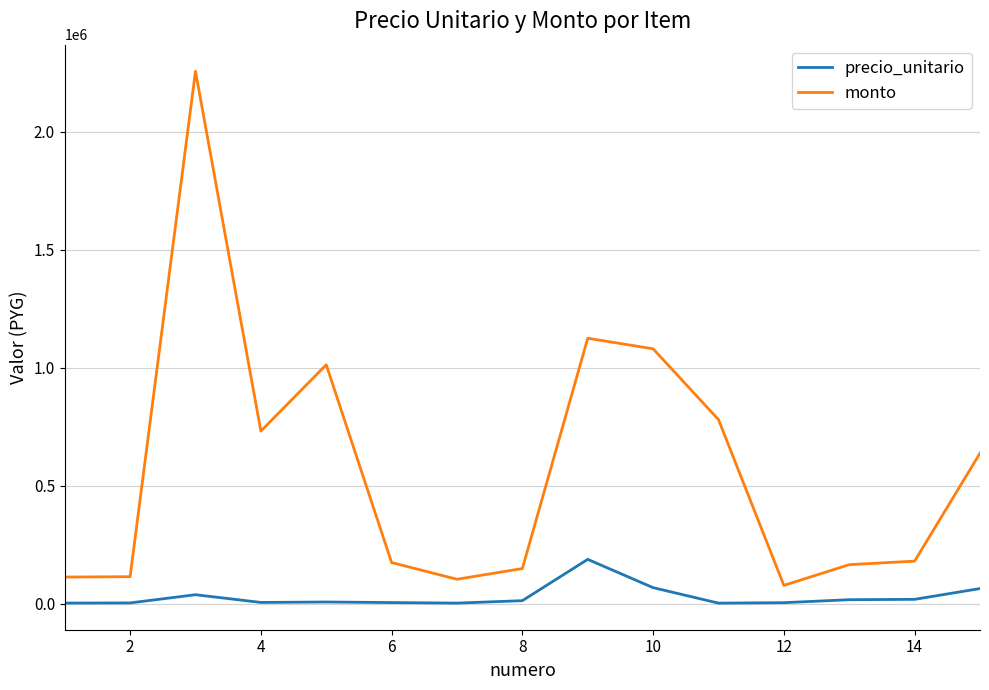

In precio_unitario, how many points are lower than both neighbors (excluding endpoints)?

3